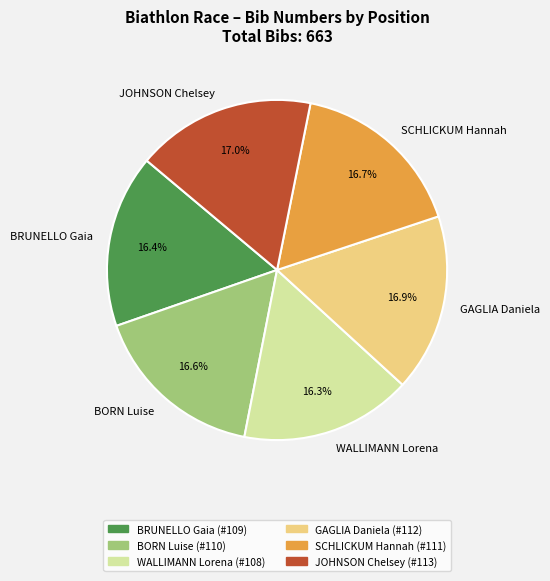

To the nearest percent, what portion does SCHLICKUM Hannah represent?

17%